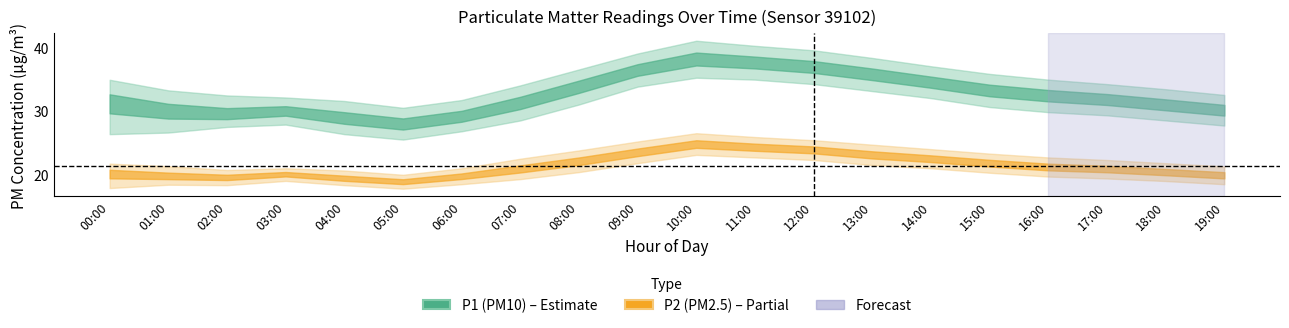

Where does the P2_lower series first go above 19?

03:00